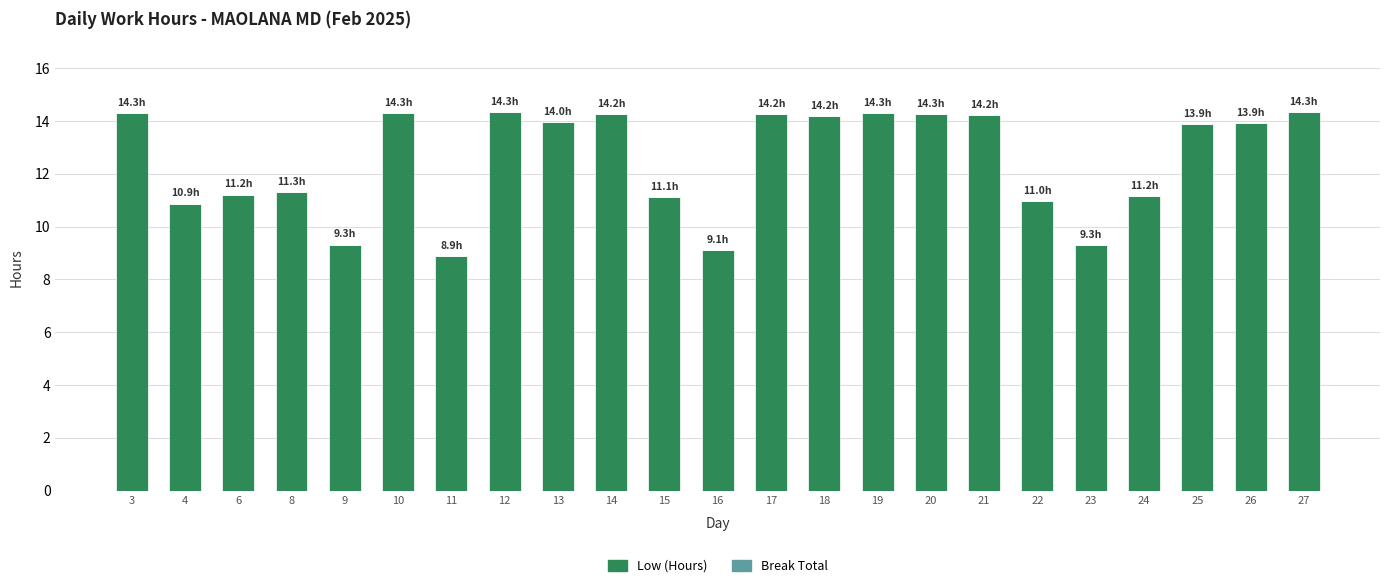

True or false: the data shows 7.8 at 27.

False